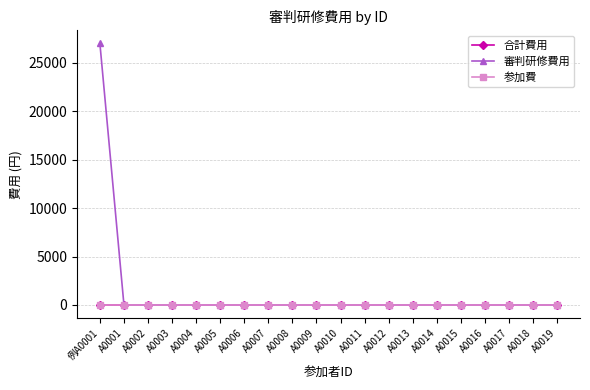

Is this an area chart (filled region under the line)?

No